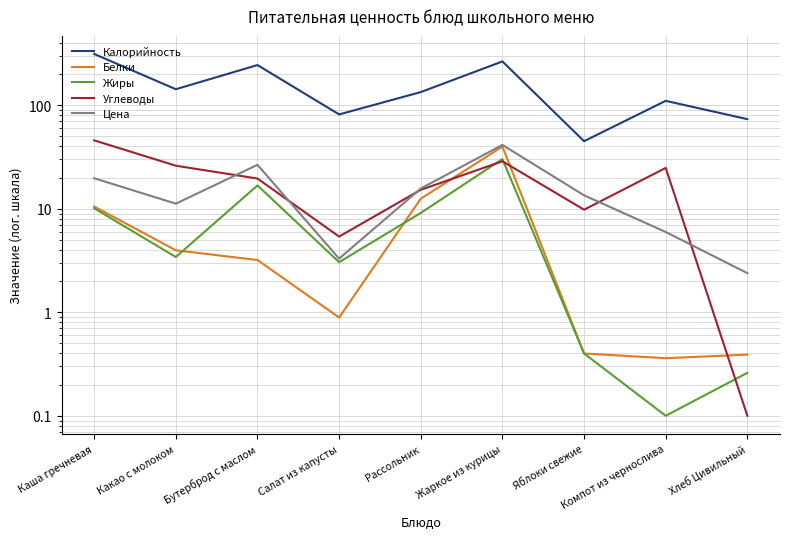

Is this an area chart (filled region under the line)?

No